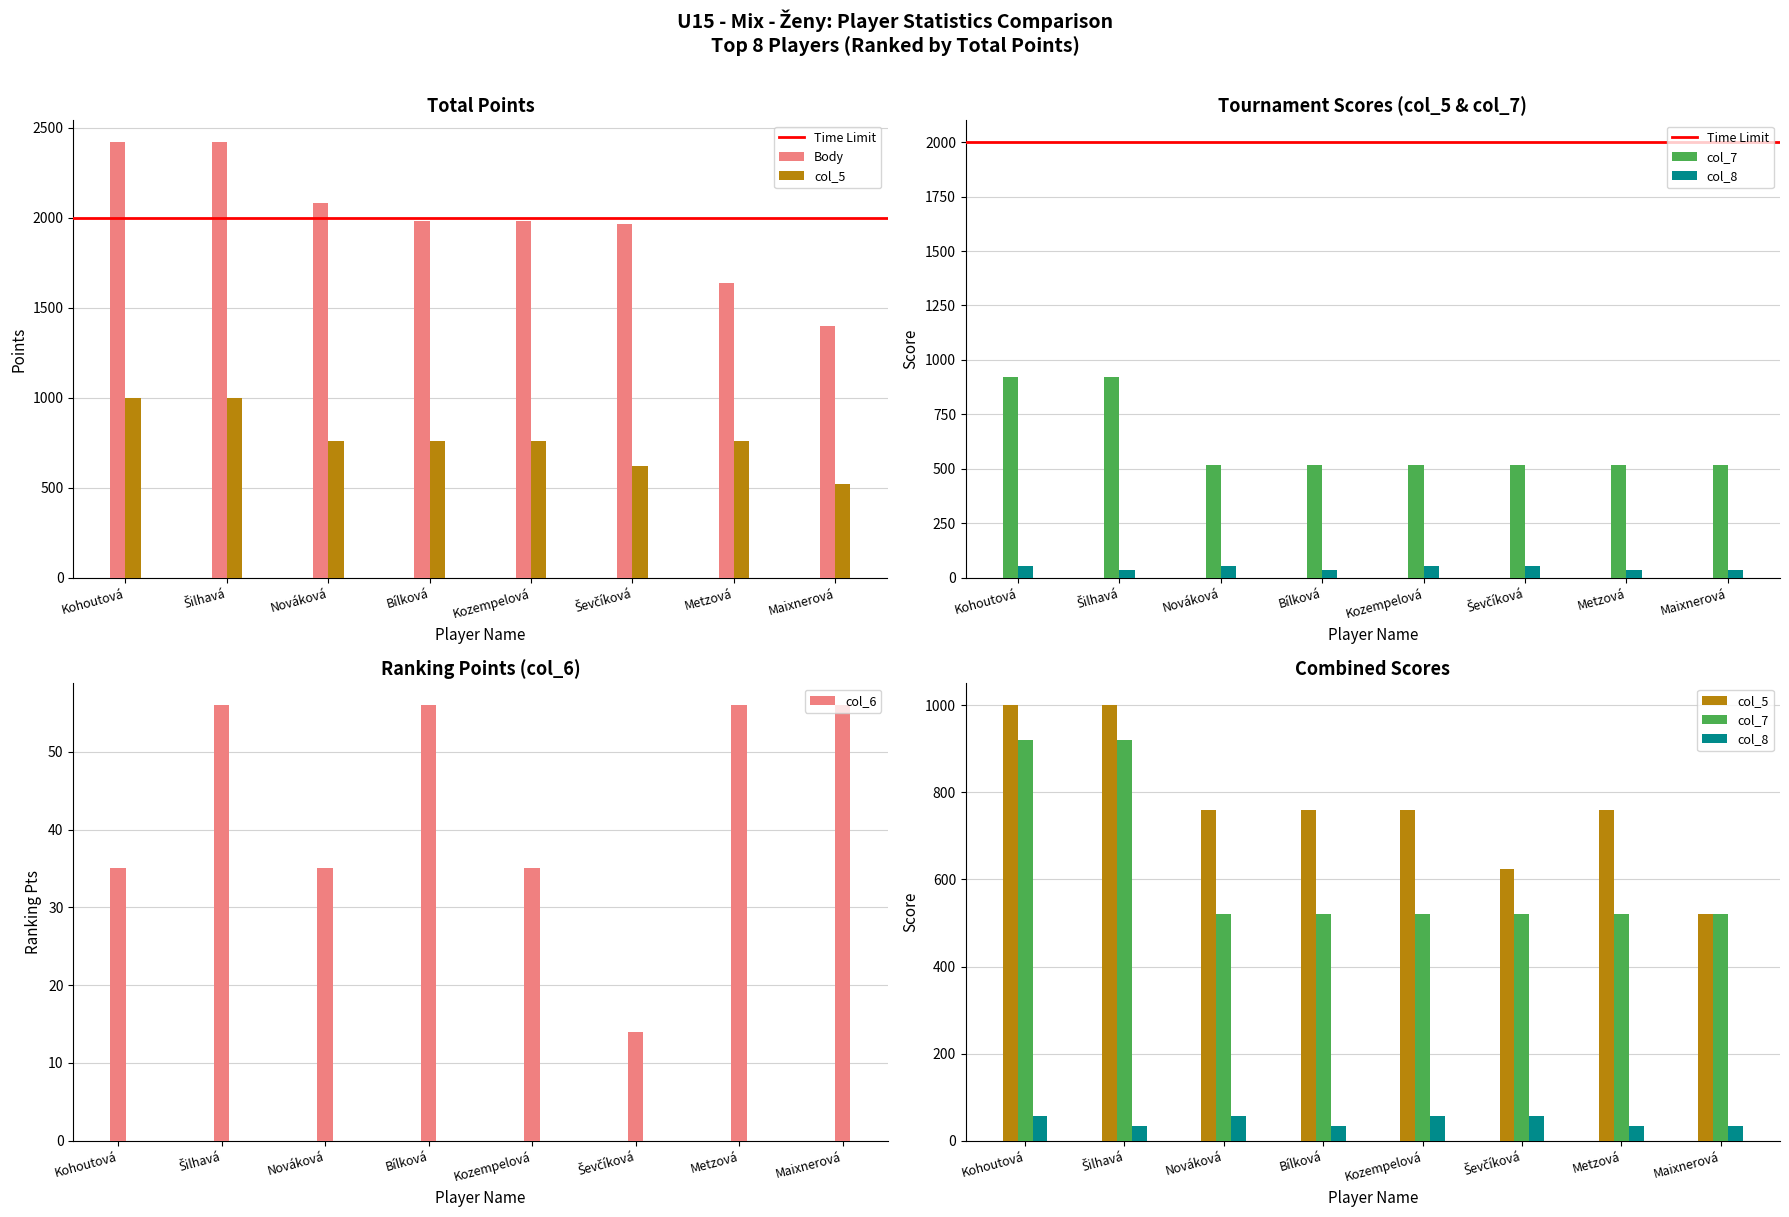

What is the maximum value for col_7?

920